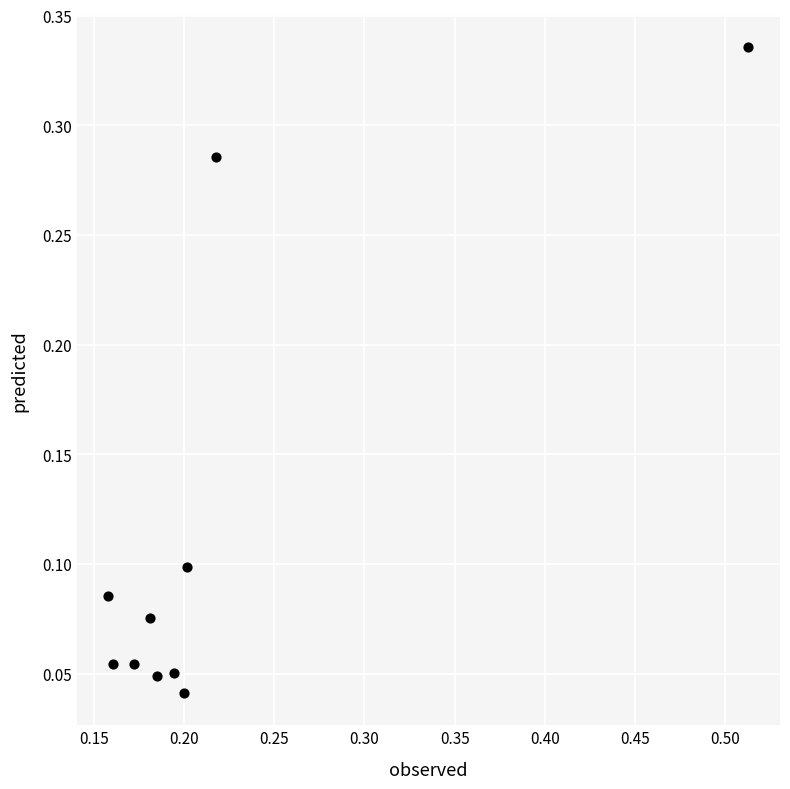

What is the range of X values (max minus min)?

0.4